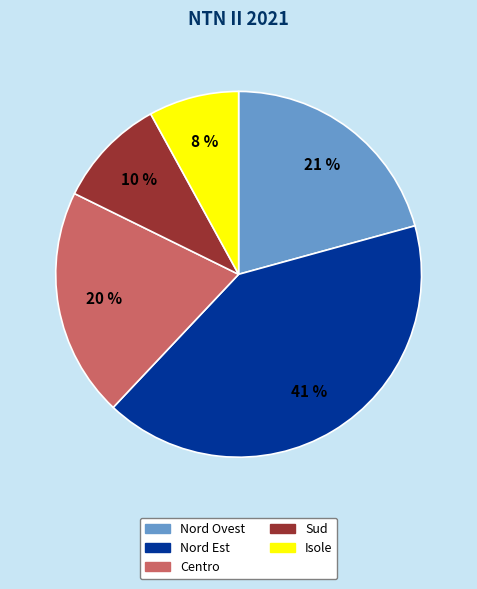

Combined, do Centro and Nord Ovest account for over 50%?

No